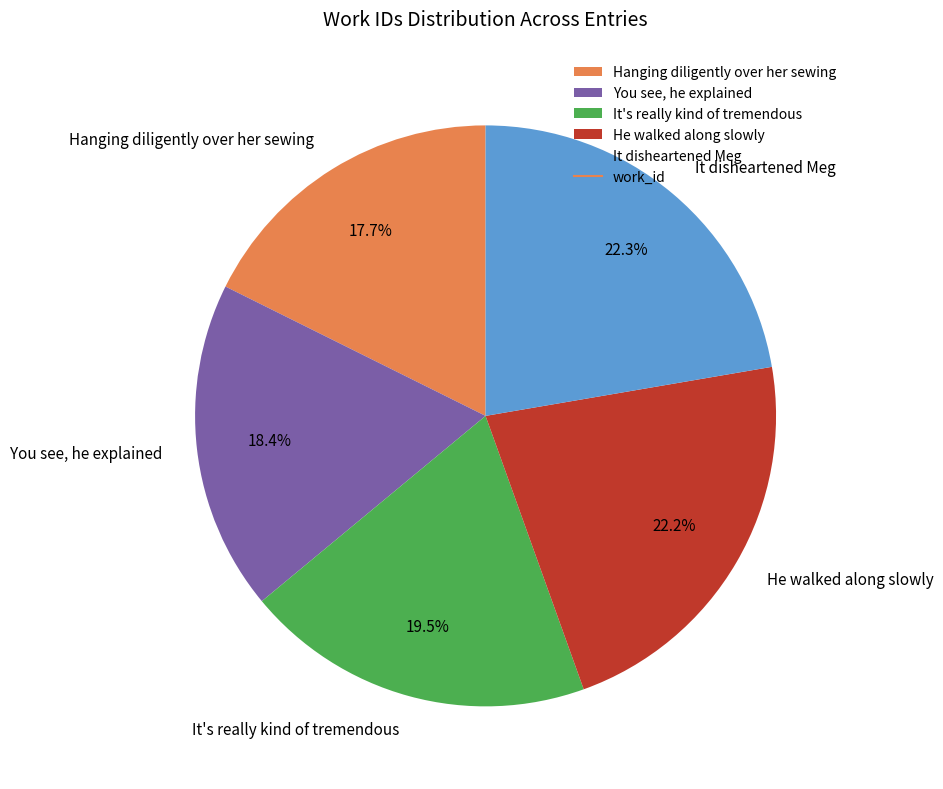

Is it true that Hanging diligently over her sewing is 28% of the pie?

False